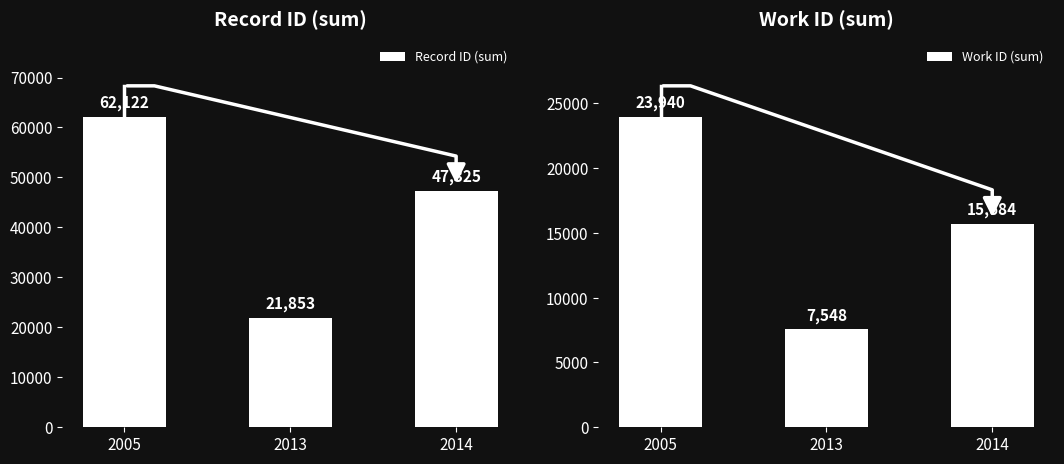

What is the maximum value shown in the chart?

62122